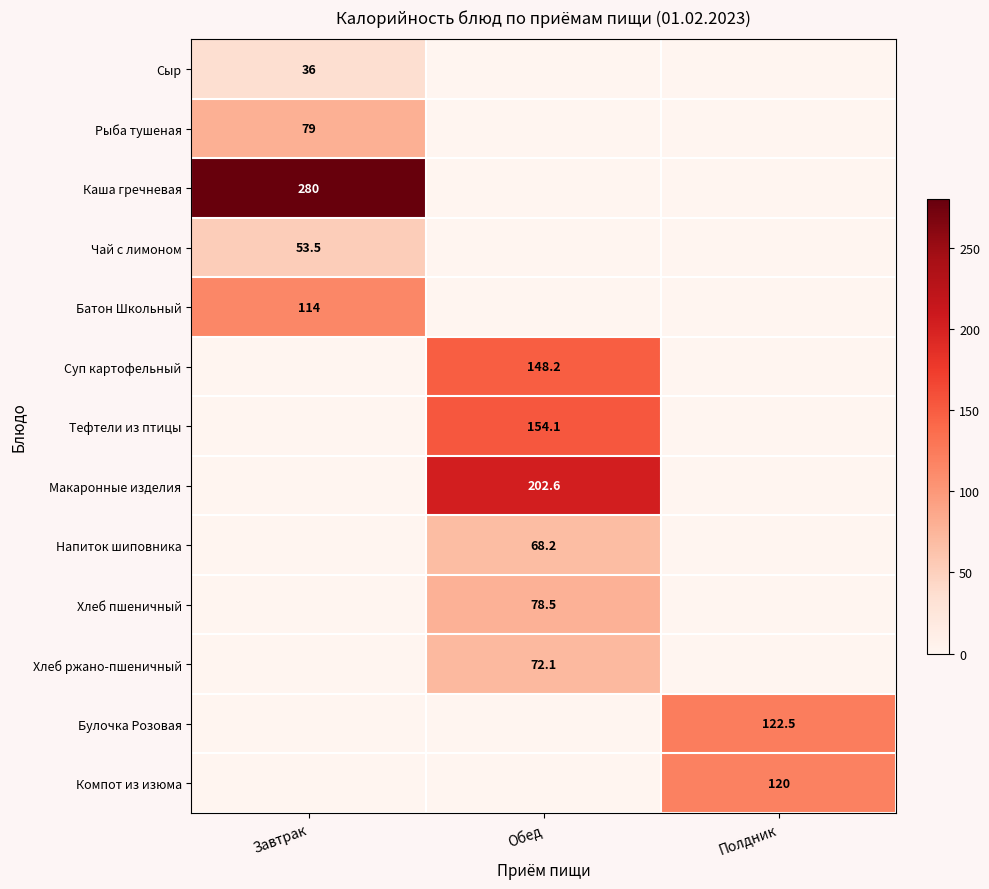

Is it true that Напиток шиповника equals 106.0 at Обед?

False